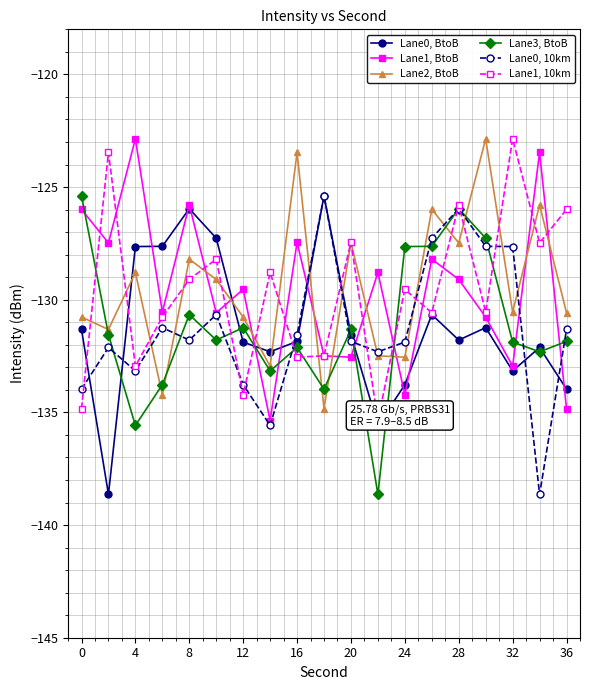

How many times do Lane0, 10km and Lane2, BtoB cross each other?

10